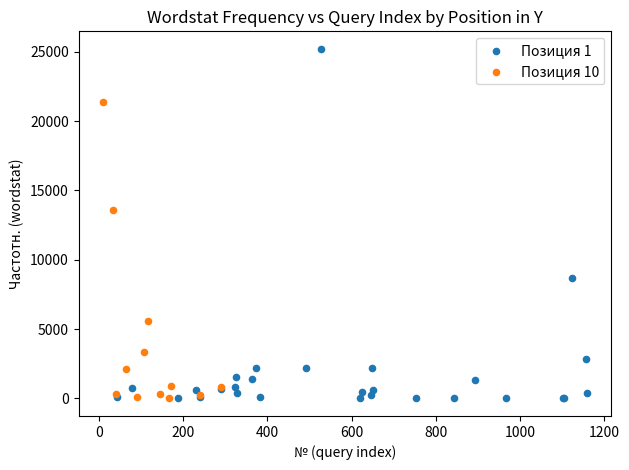

Which series reaches the maximum Y coordinate?

Позиция 1